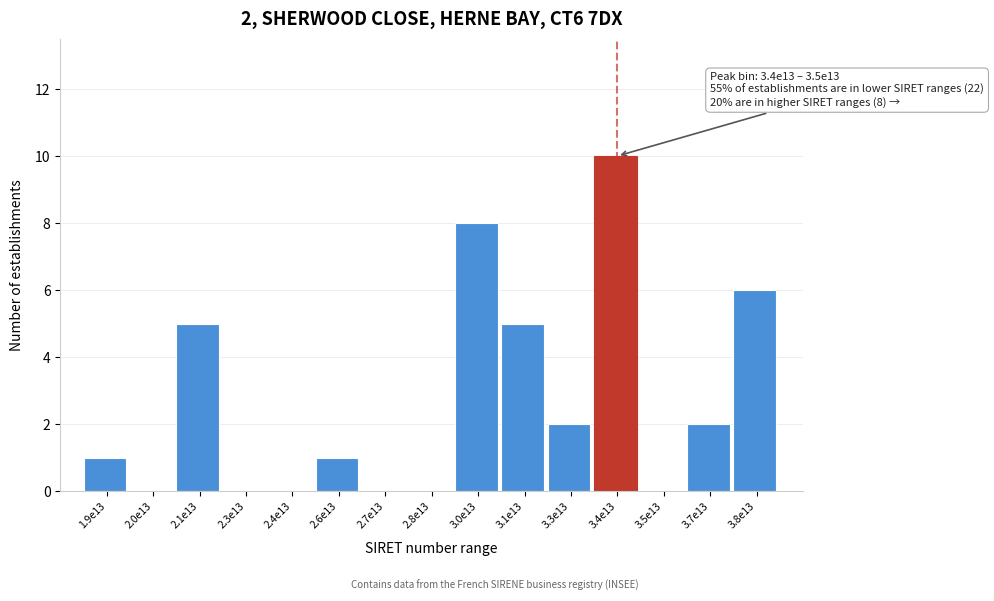

Reading left to right, list all the values displayed in this chart.

1.9e13=1	2.0e13=0	2.1e13=5	2.3e13=0	2.4e13=0	2.6e13=1	2.7e13=0	2.8e13=0	3.0e13=8	3.1e13=5	3.3e13=2	3.4e13=10	3.5e13=0	3.7e13=2	3.8e13=6